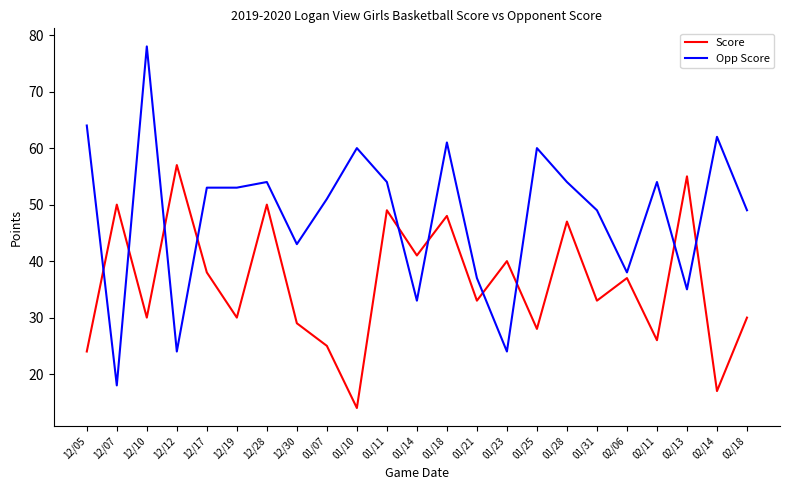

How many lines are shown in the chart?

2